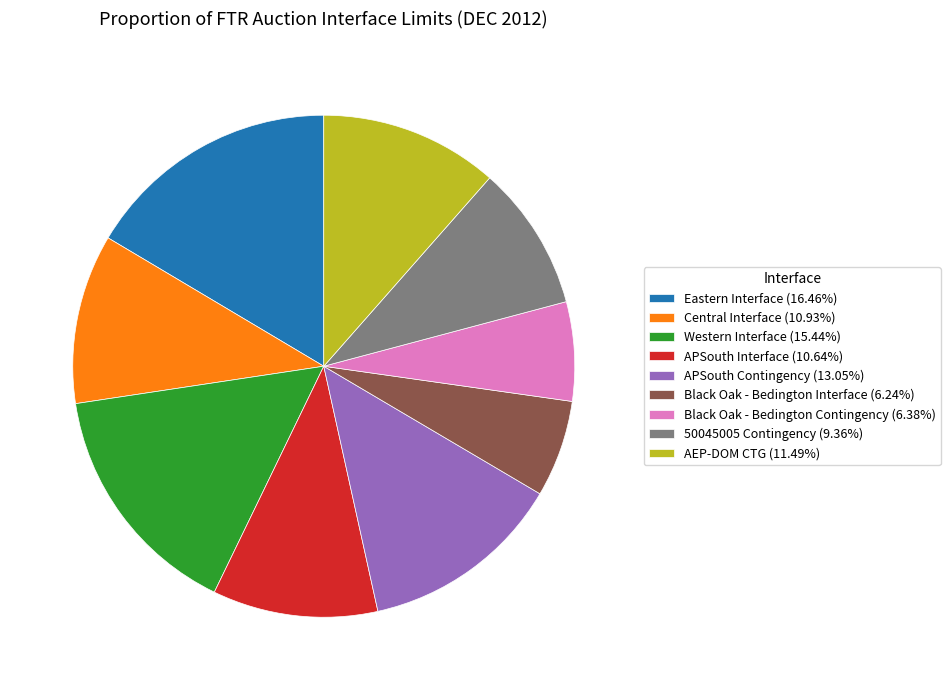

How many slices are in this pie chart?

9